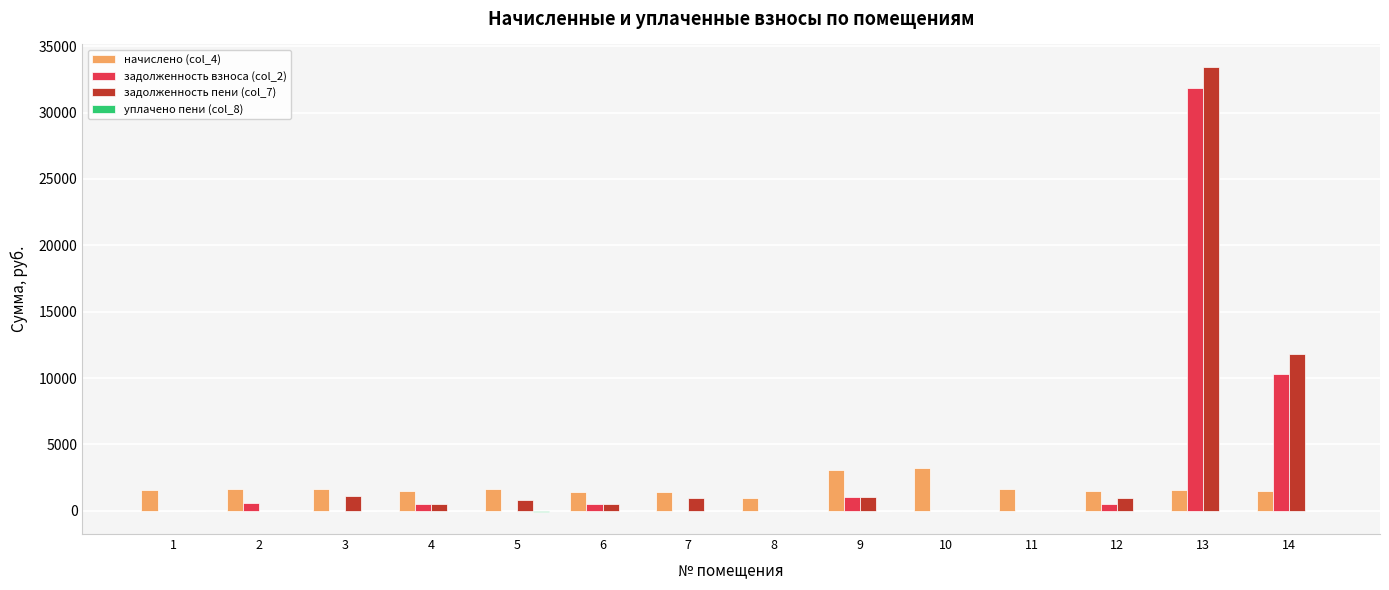

The value of задолженность взноса (col_2) at 11 is 0.0. True or false?

True